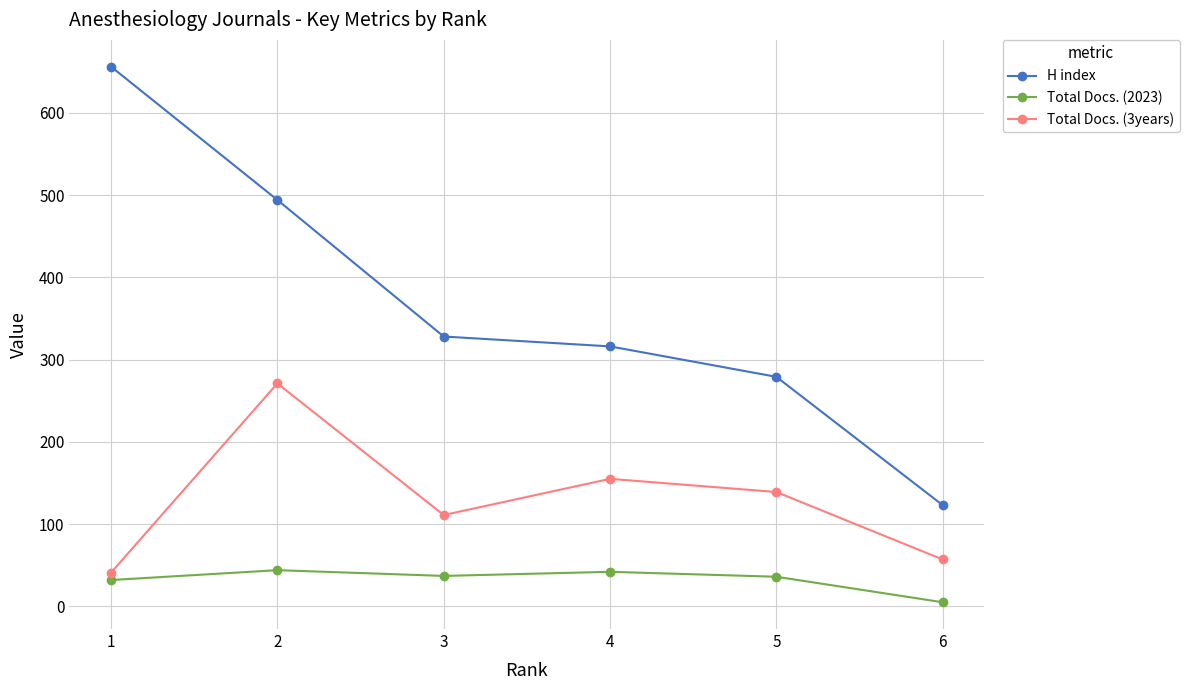

What is the average value of the Total Docs. (2023) series?

33